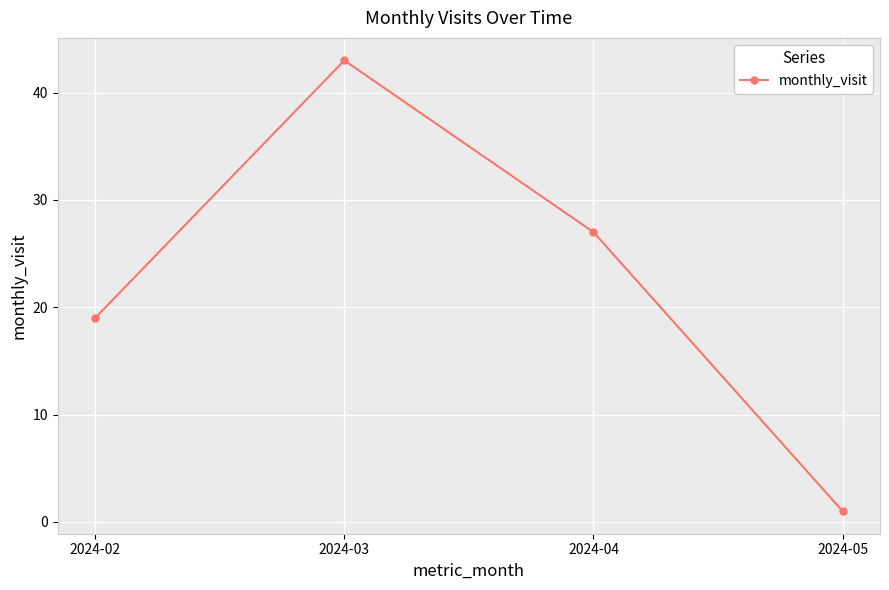

Which has a higher value, 2024-02 or 2024-04?

2024-04